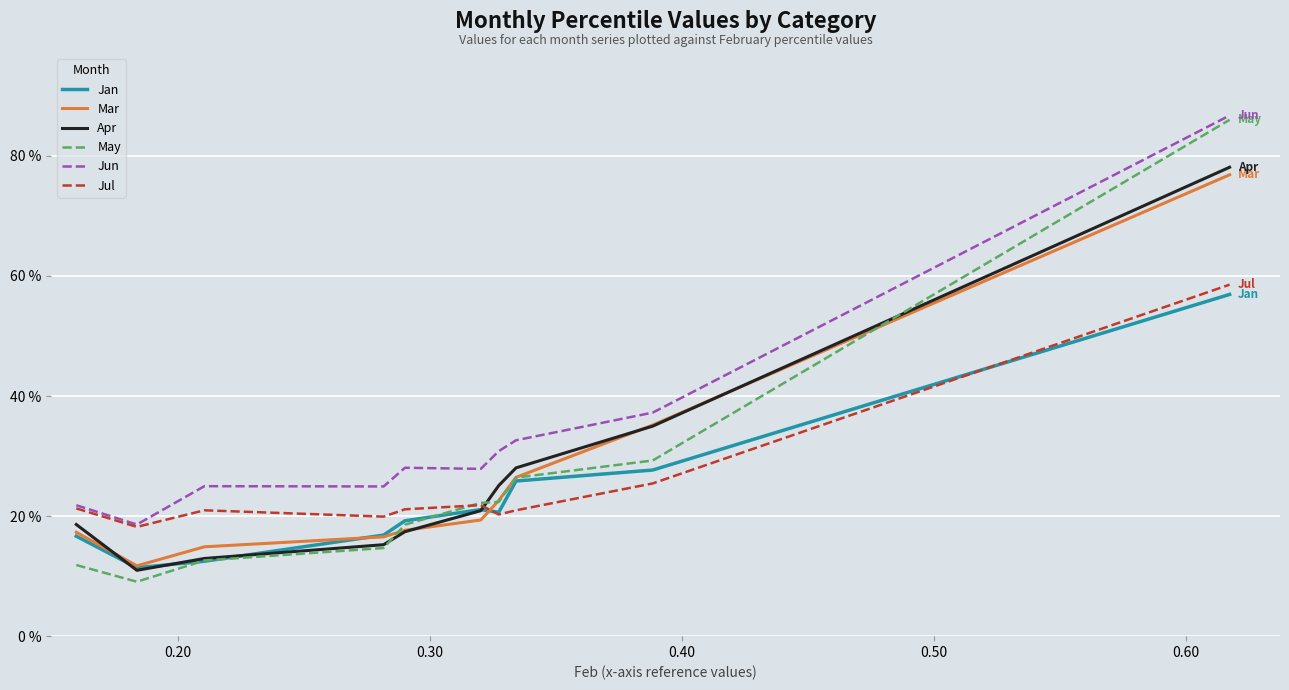

Reading left to right, extract all data points from this chart.

Jan: 0.2	0.1	0.1	0.2	0.2	0.2	0.2	0.3	0.3	0.6
Mar: 0.2	0.1	0.1	0.2	0.2	0.2	0.2	0.3	0.4	0.8
Apr: 0.2	0.1	0.1	0.2	0.2	0.2	0.3	0.3	0.3	0.8
May: 0.1	0.1	0.1	0.1	0.2	0.2	0.2	0.3	0.3	0.9
Jun: 0.2	0.2	0.2	0.2	0.3	0.3	0.3	0.3	0.4	0.9
Jul: 0.2	0.2	0.2	0.2	0.2	0.2	0.2	0.2	0.3	0.6